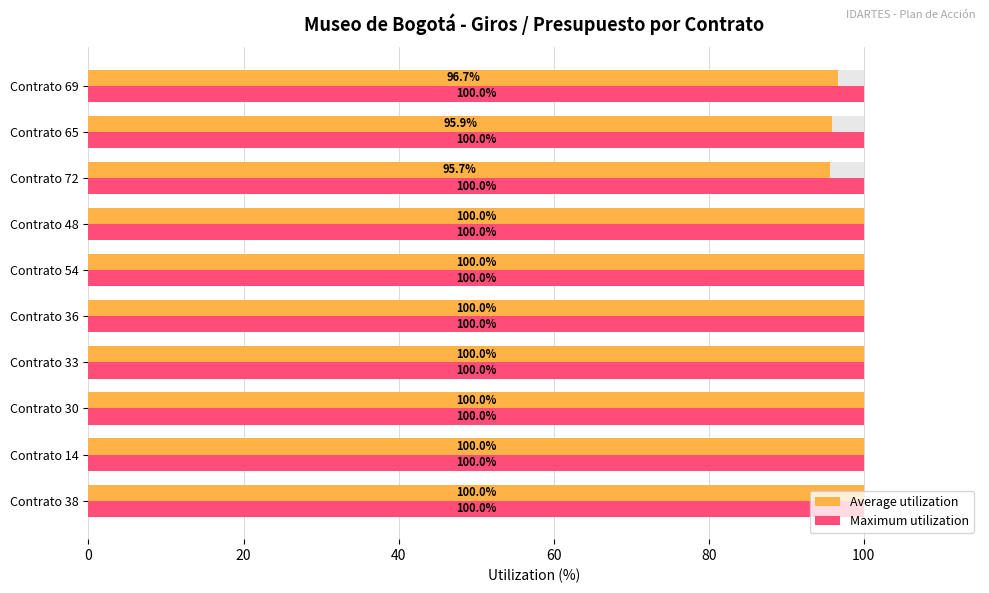

Does the chart contain any negative values?

No